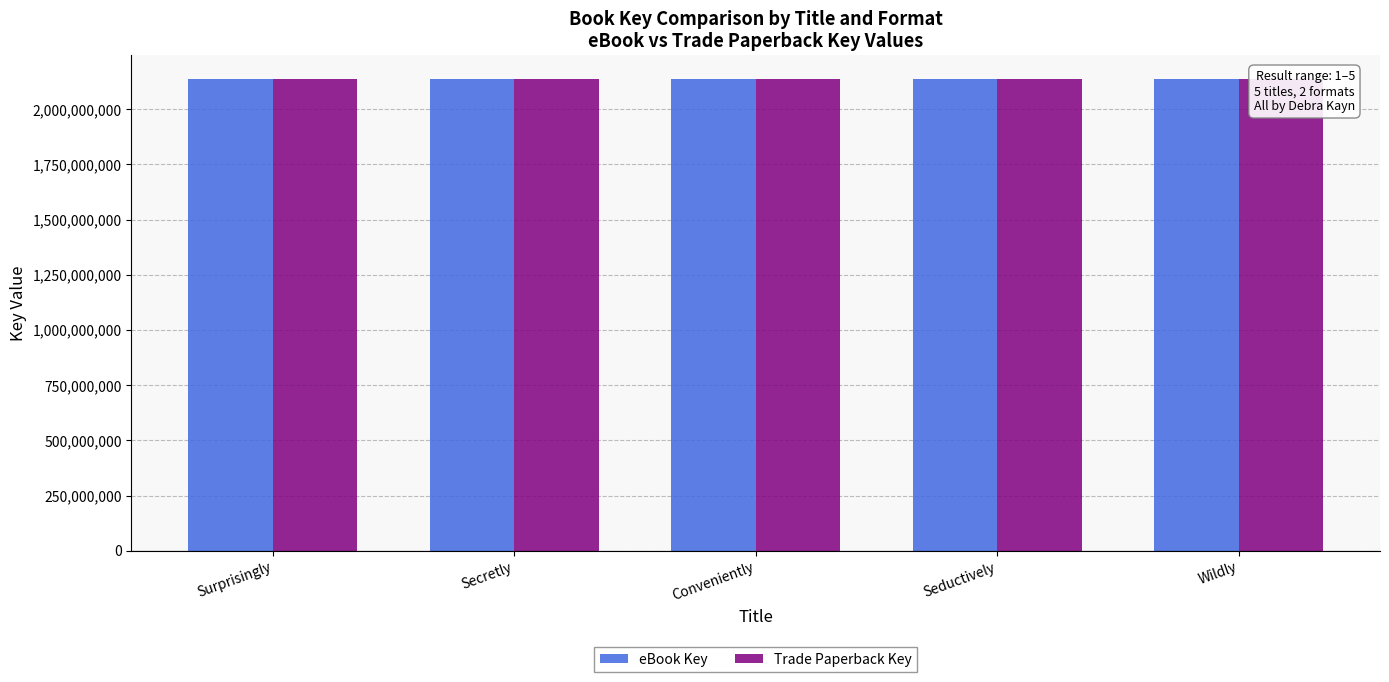

Which series has the widest spread of values?

eBook Key